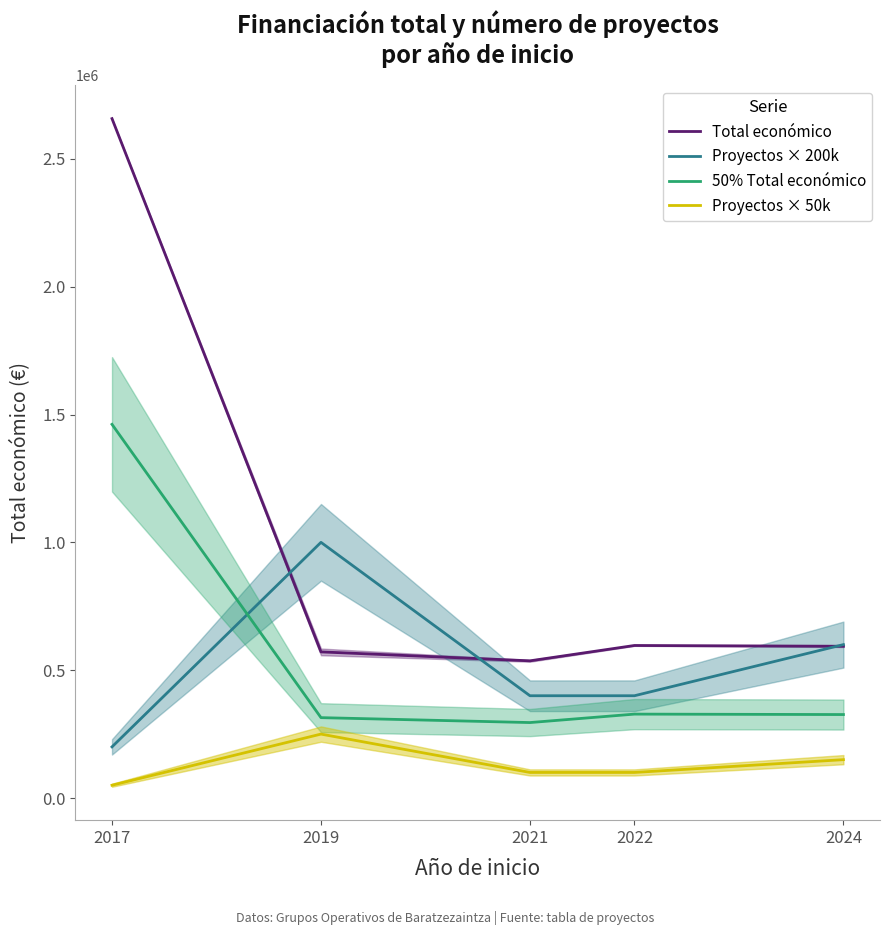

True or false: Total económico has a value of 140581.0 at 2019.

False